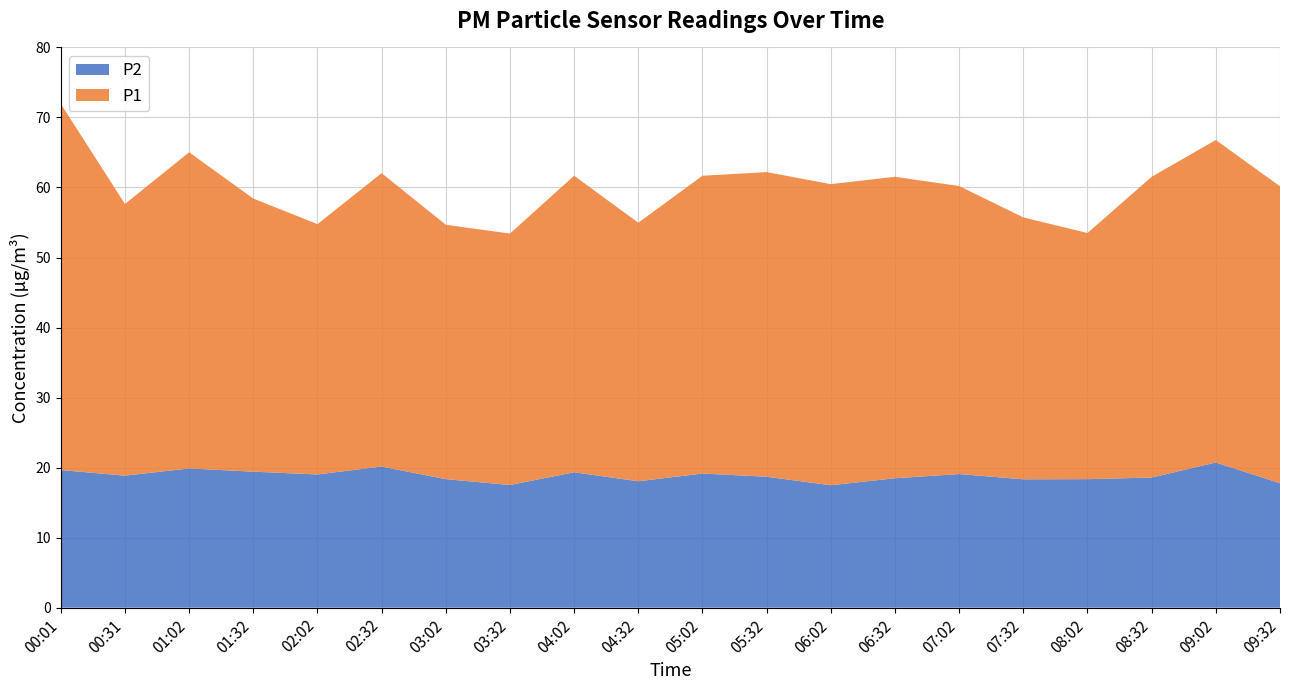

Reading left to right, extract all data points from this chart.

P1: 00:01=52.3	00:31=38.8	01:02=45.1	01:32=39.0	02:02=35.8	02:32=41.9	03:02=36.3	03:32=35.9	04:02=42.4	04:32=36.9	05:02=42.5	05:32=43.5	06:02=43.0	06:32=43.0	07:02=41.1	07:32=37.4	08:02=35.1	08:32=43.0	09:02=46.0	09:32=42.4
P2: 00:01=19.6	00:31=18.9	01:02=19.9	01:32=19.4	02:02=19.0	02:32=20.1	03:02=18.4	03:32=17.5	04:02=19.3	04:32=18.1	05:02=19.1	05:32=18.7	06:02=17.5	06:32=18.5	07:02=19.1	07:32=18.3	08:02=18.4	08:32=18.6	09:02=20.7	09:32=17.8